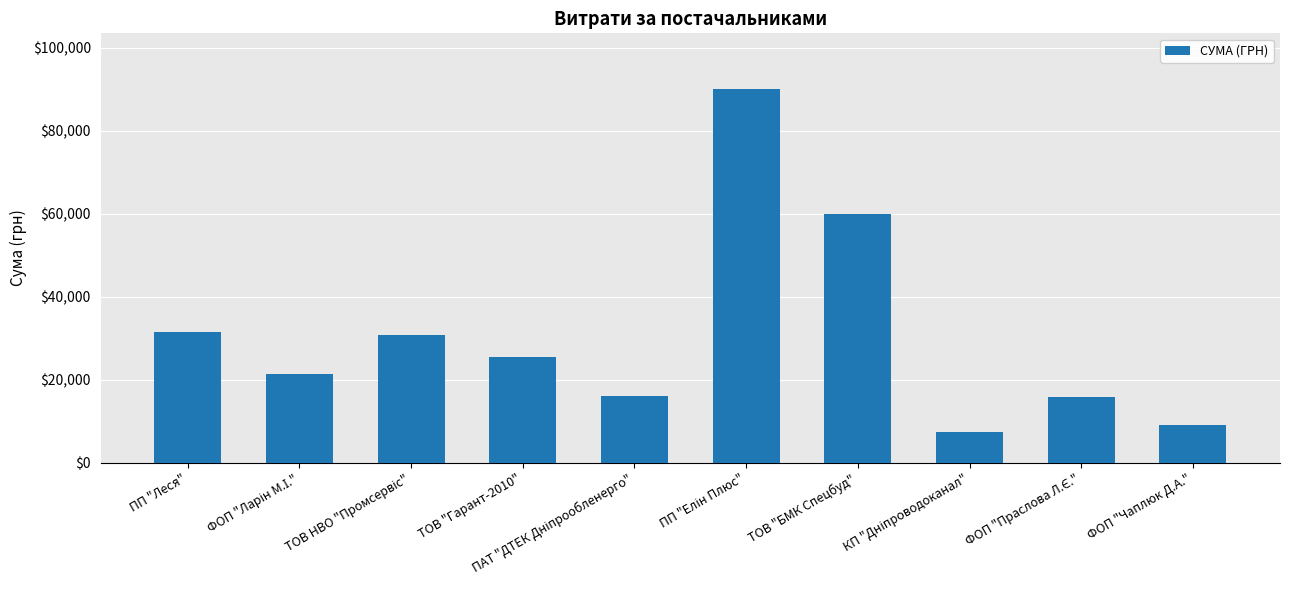

What is the label of the 7th bar from the left?

ТОВ "БМК Спецбуд"